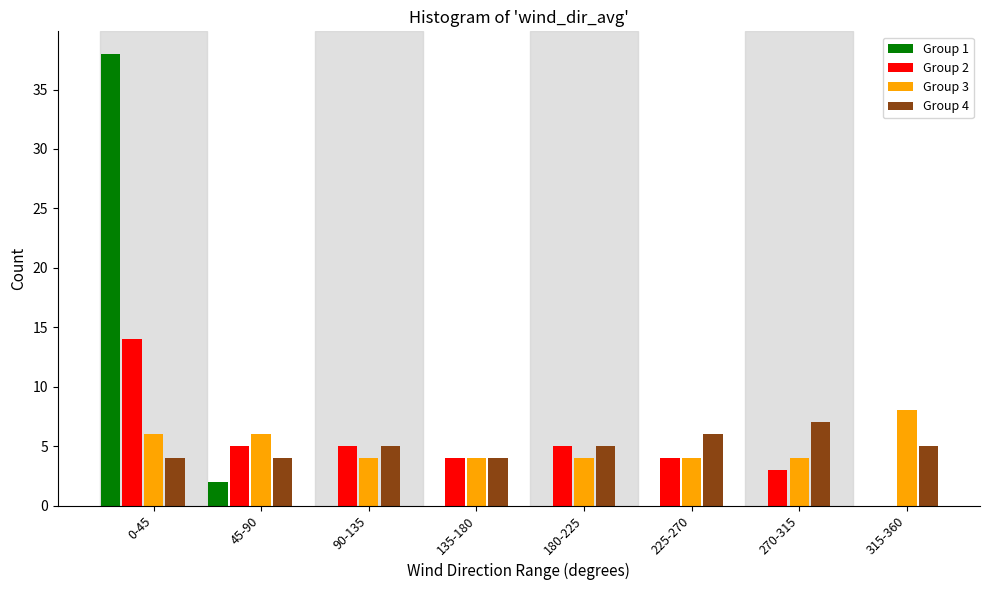

At which category is the sum across all series the highest?

0-45